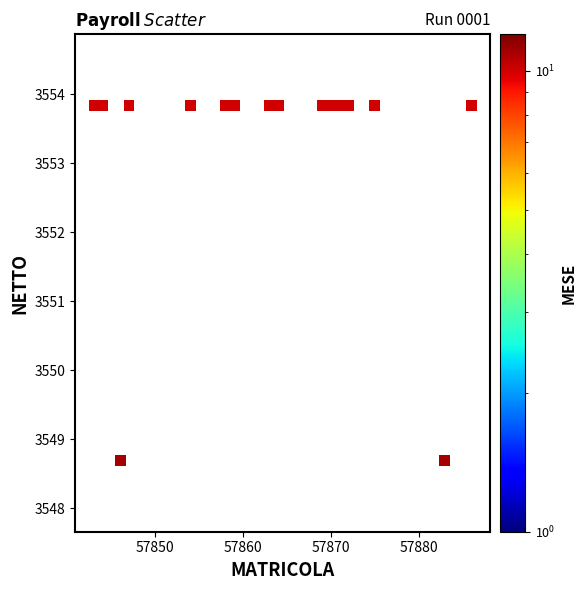

What is the range of X values (max minus min)?

43.0